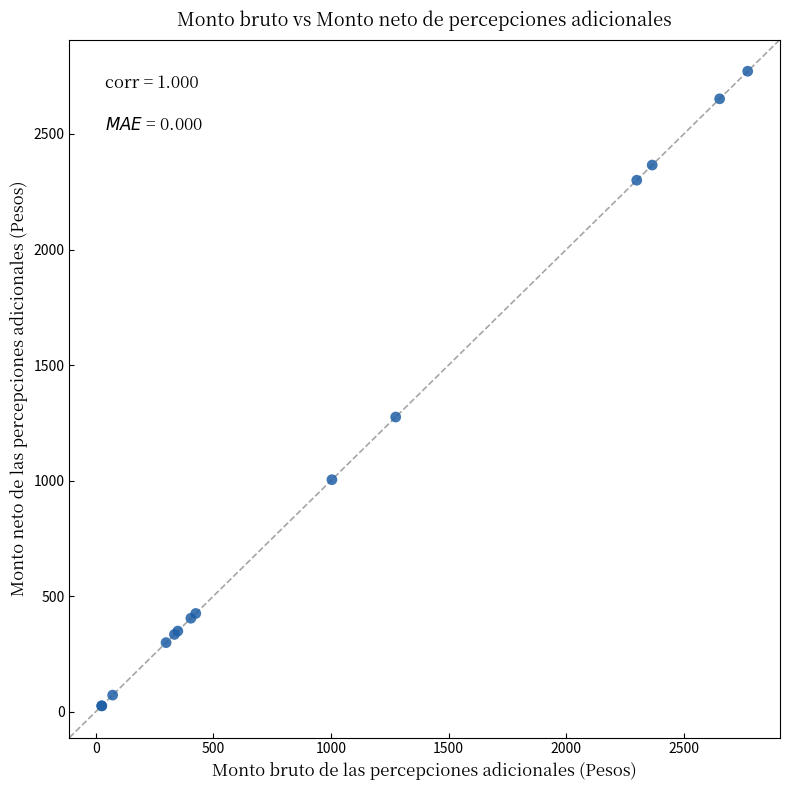

What Y value in the scatter plot is closest to 1398?

1275.0